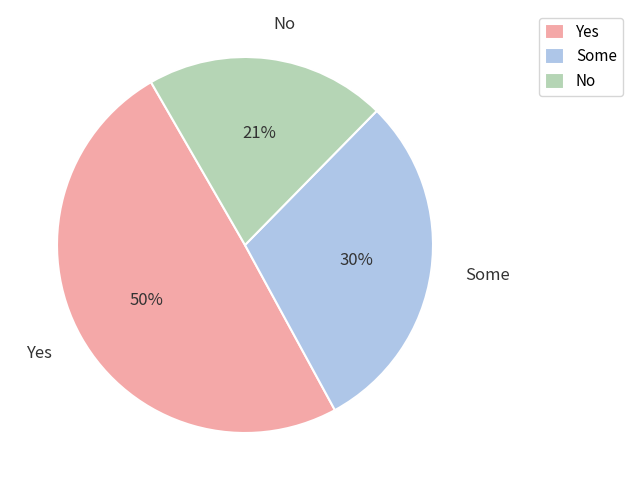

How many segments does this pie chart have?

3